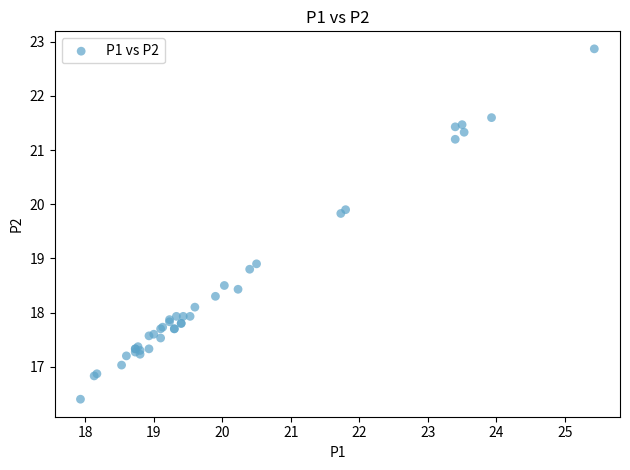

What Y value in the scatter plot is closest to 19?

18.9